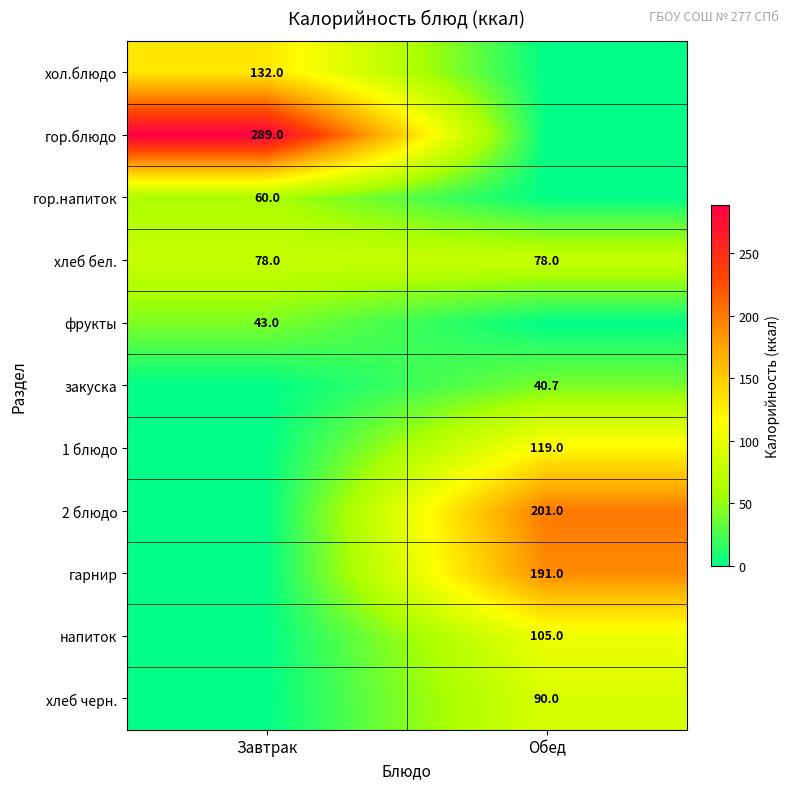

The 2 блюдо series shows 74.0 at Обед. True or false?

False